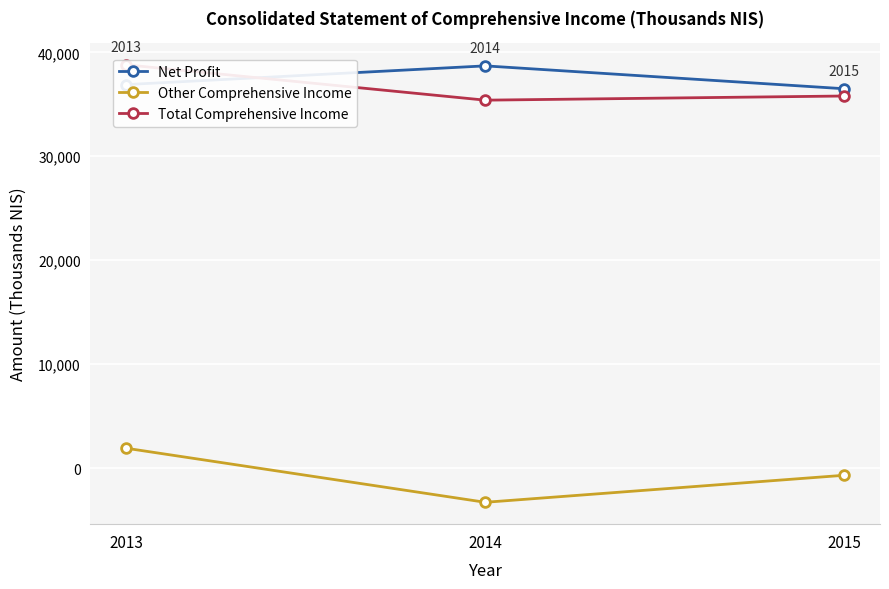

Which category has the highest value across all series?

2013